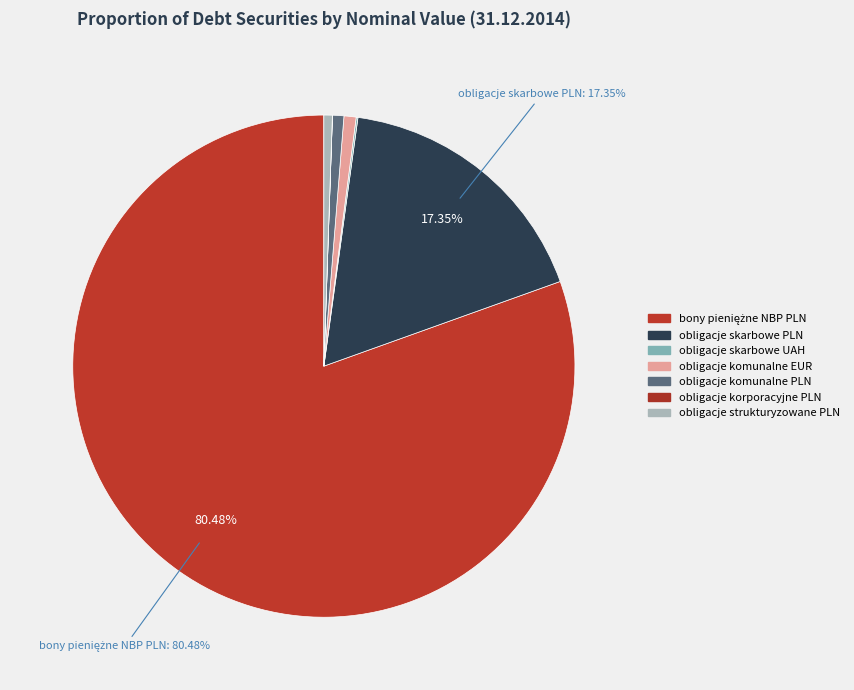

Which category accounts for the majority?

bony pieniężne NBP PLN